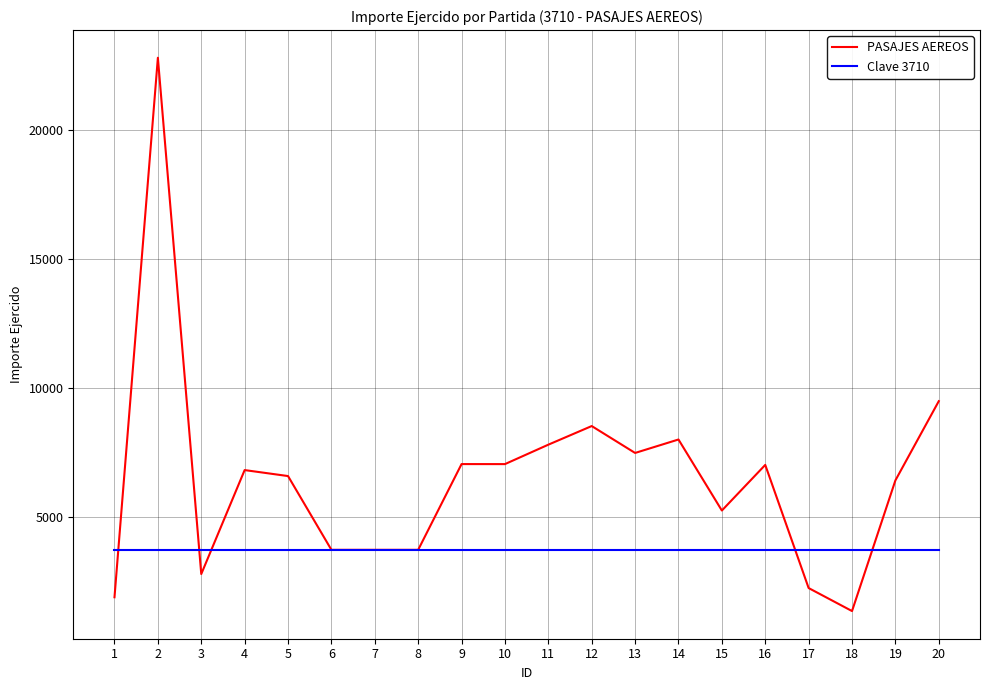

Between which two adjacent categories do PASAJES AEREOS and Clave 3710 first intersect?

1 and 2